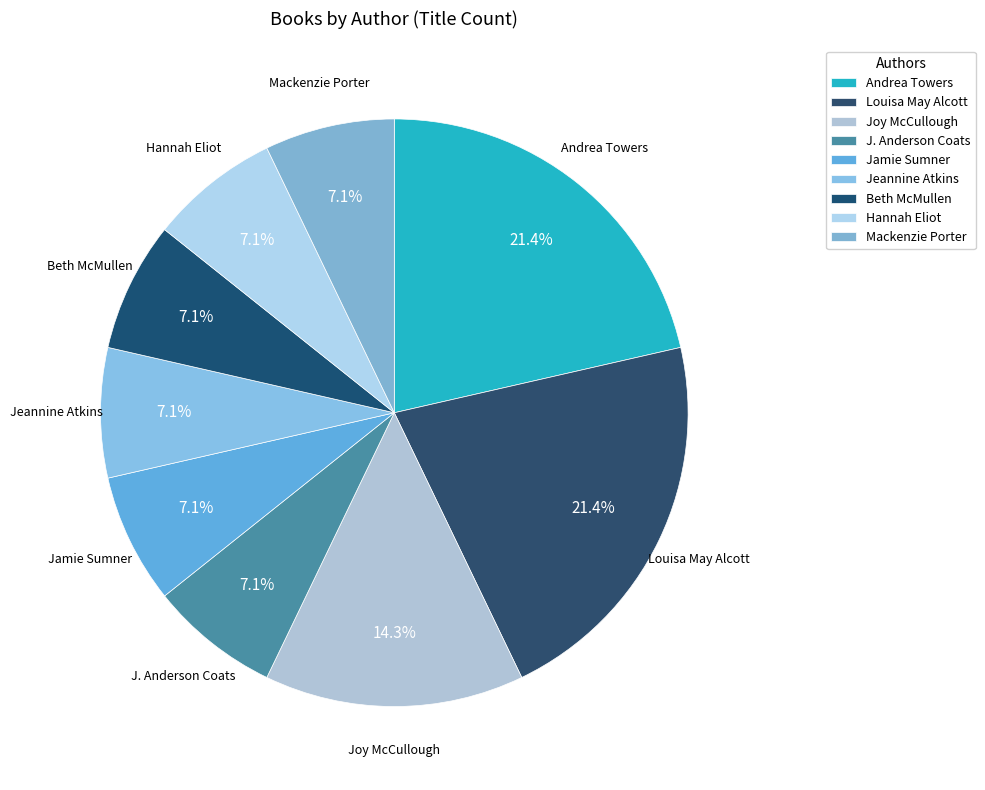

Count the number of slices in the pie.

9